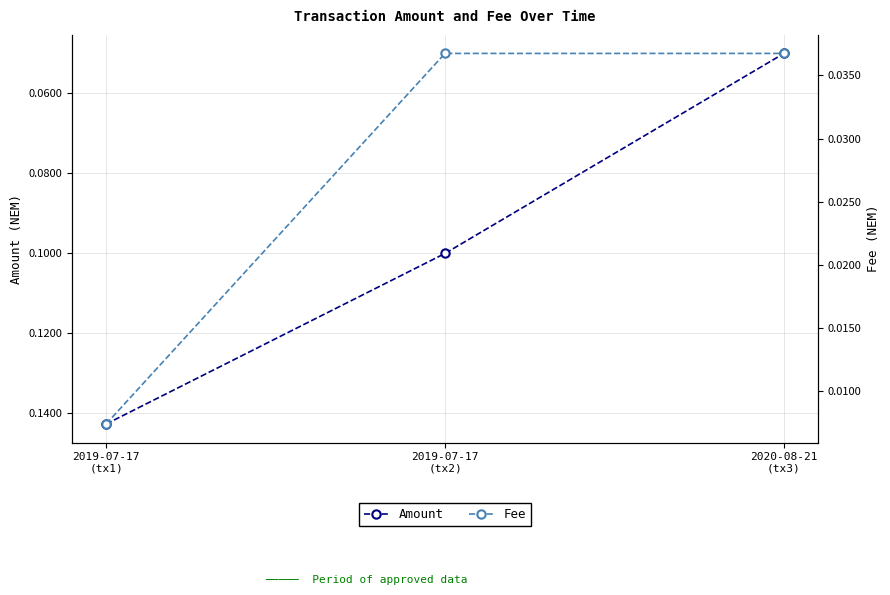

The value of Fee at 2020-08-21
(tx3) is 0.1. True or false?

False